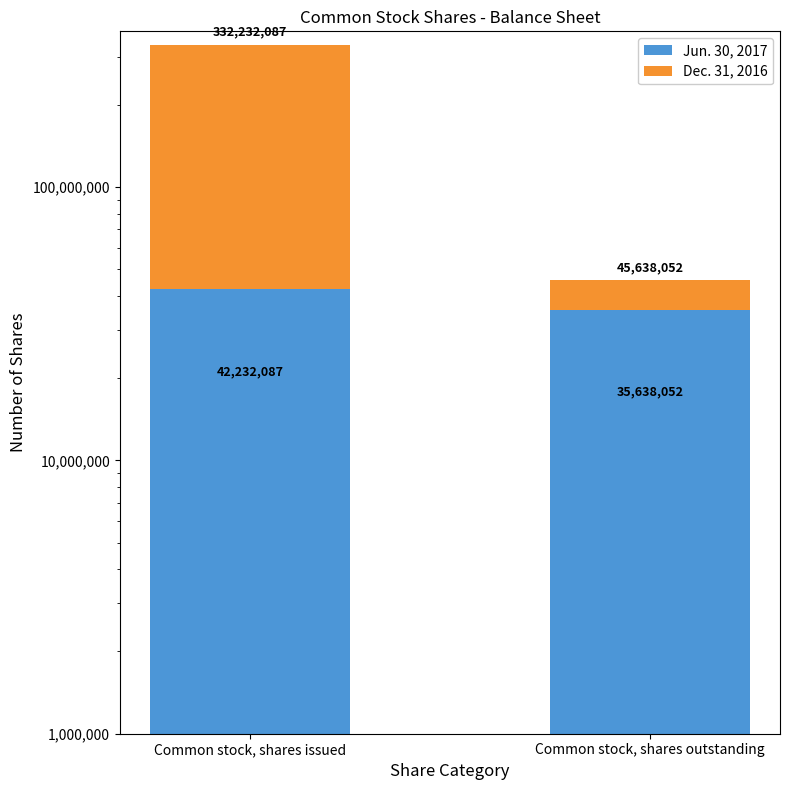

Which label corresponds to the smallest value in the chart?

Common stock, shares outstanding